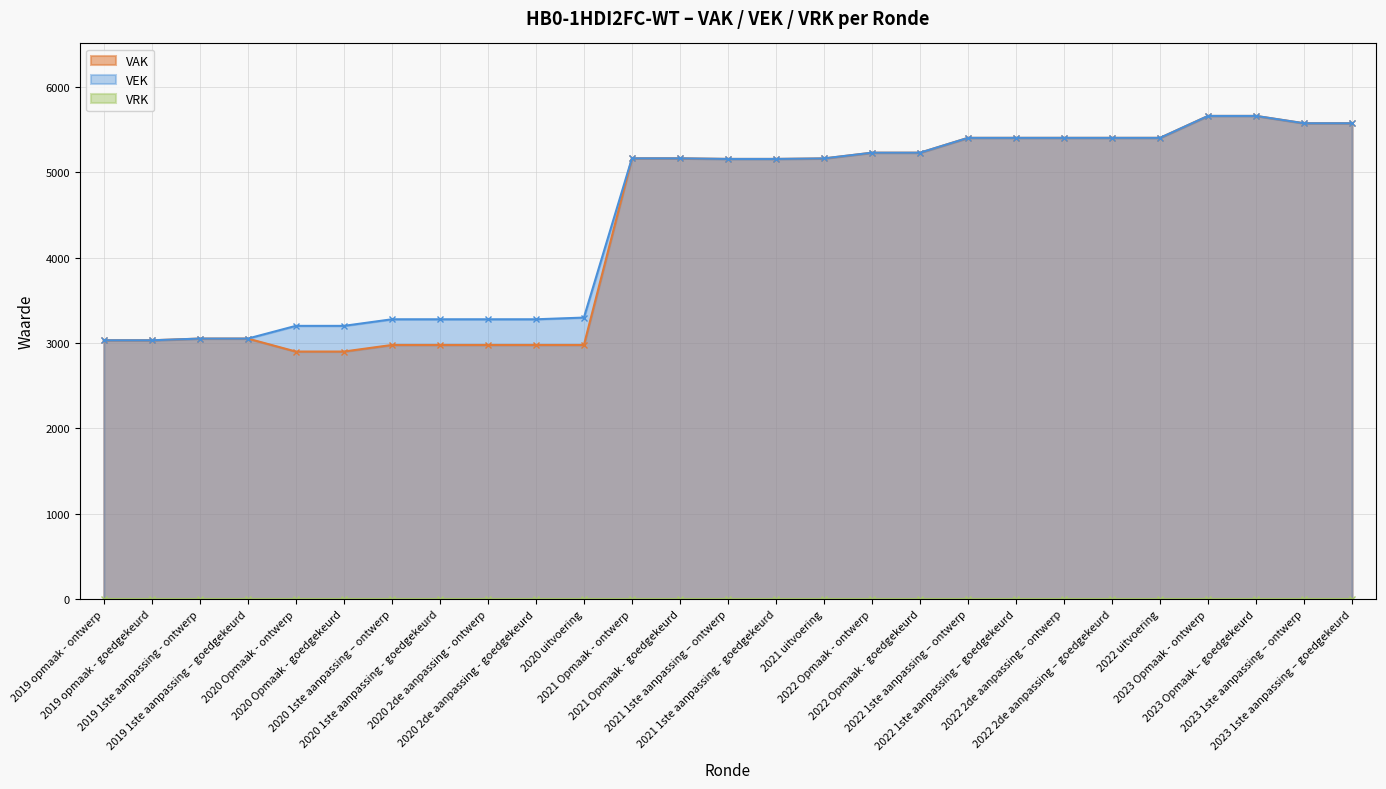

What is the maximum value for VEK?

5662